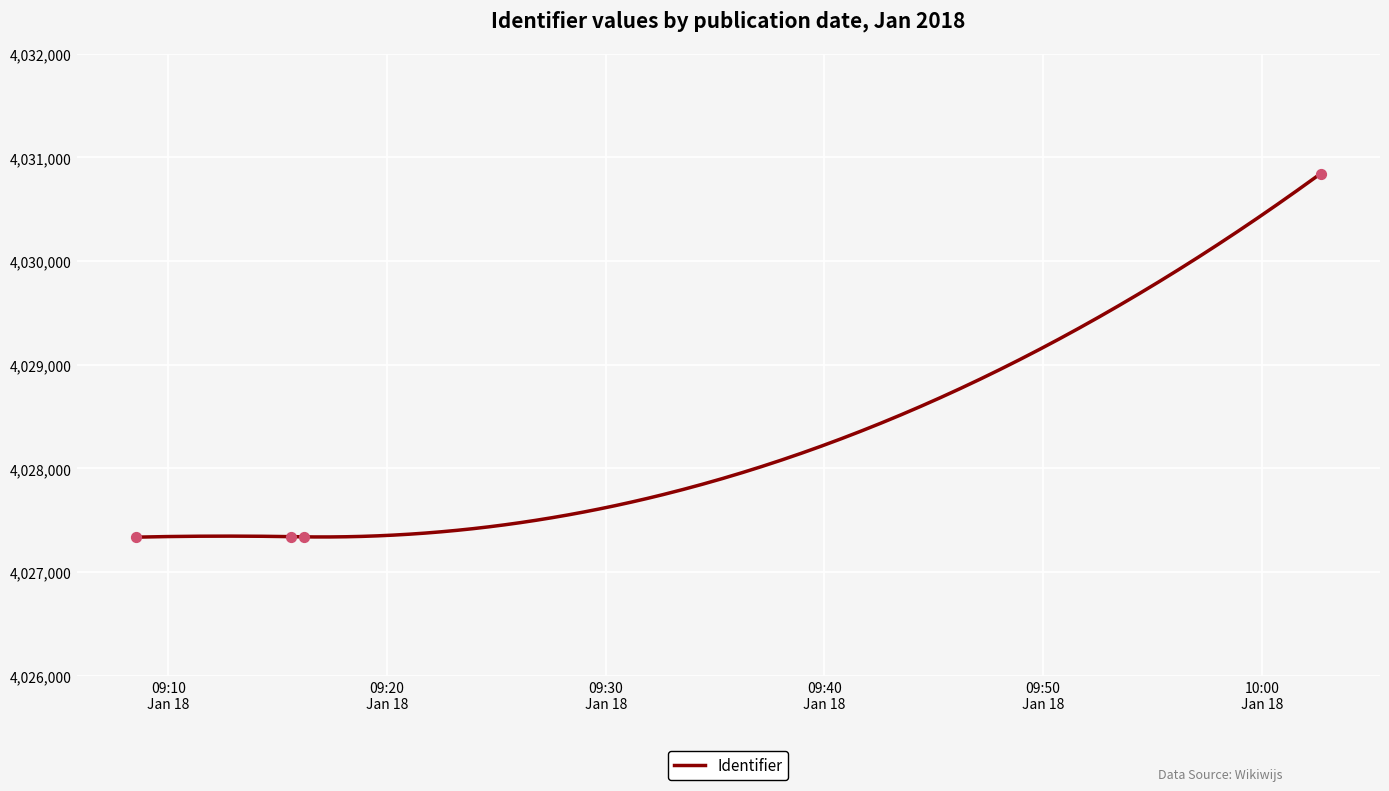

Between 2018-01-18 09:16:12 and 2018-01-18 10:02:42, which is larger?

2018-01-18 10:02:42